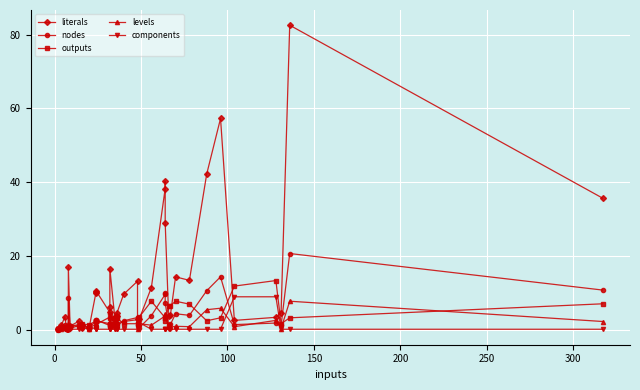

Which series has the largest total across all categories?

literals